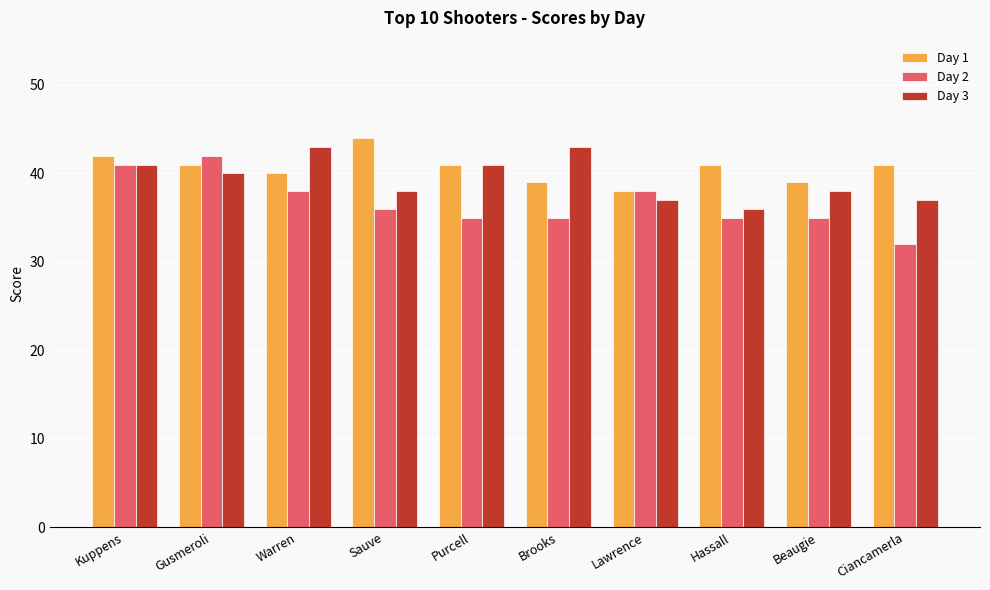

Reading right to left, extract all data points from this chart.

Day 1: Ciancamerla=41	Beaugie=39	Hassall=41	Lawrence=38	Brooks=39	Purcell=41	Sauve=44	Warren=40	Gusmeroli=41	Kuppens=42
Day 2: Ciancamerla=32	Beaugie=35	Hassall=35	Lawrence=38	Brooks=35	Purcell=35	Sauve=36	Warren=38	Gusmeroli=42	Kuppens=41
Day 3: Ciancamerla=37	Beaugie=38	Hassall=36	Lawrence=37	Brooks=43	Purcell=41	Sauve=38	Warren=43	Gusmeroli=40	Kuppens=41